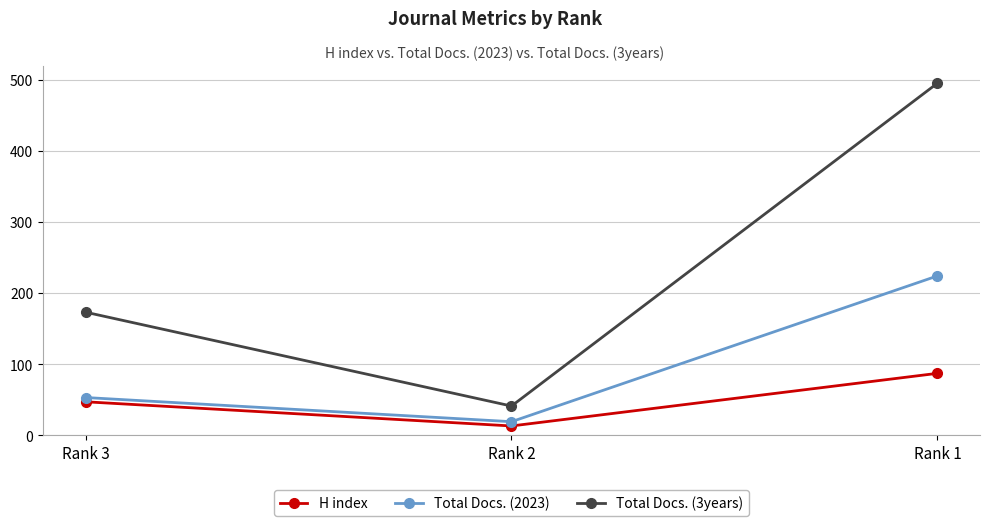

List the series in order of their overall mean, lowest first.

H index, Total Docs. (2023), Total Docs. (3years)